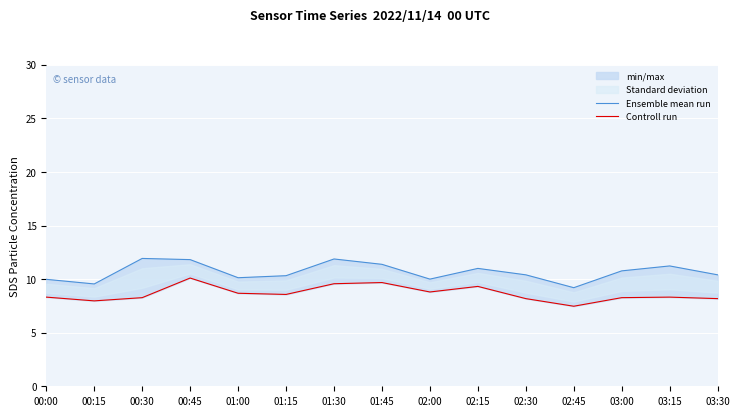

How many interior local peaks does the Controll run series have?

4